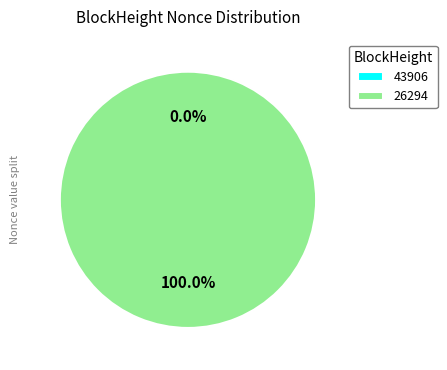

Which category has the smallest portion of the pie?

43906